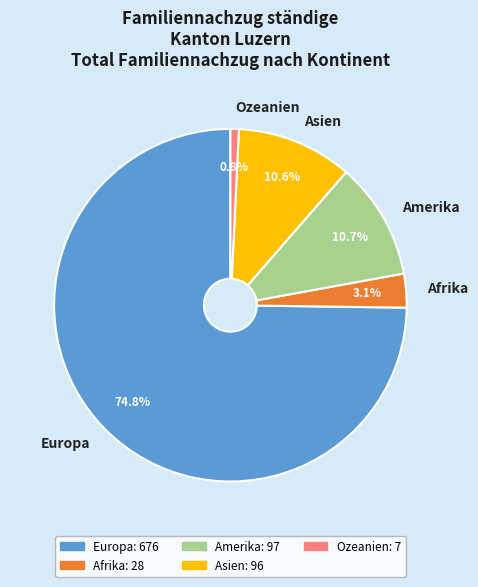

Which has a higher value, Asien or Ozeanien?

Asien